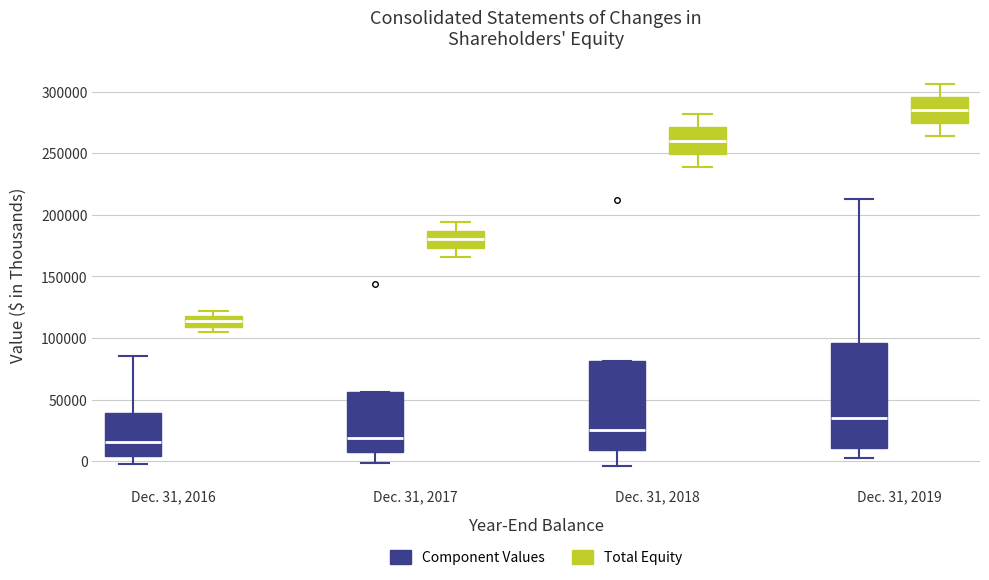

Comparing the boxes themselves (not the whiskers), which one is the tallest?

Dec. 31, 2019 (Component Values)